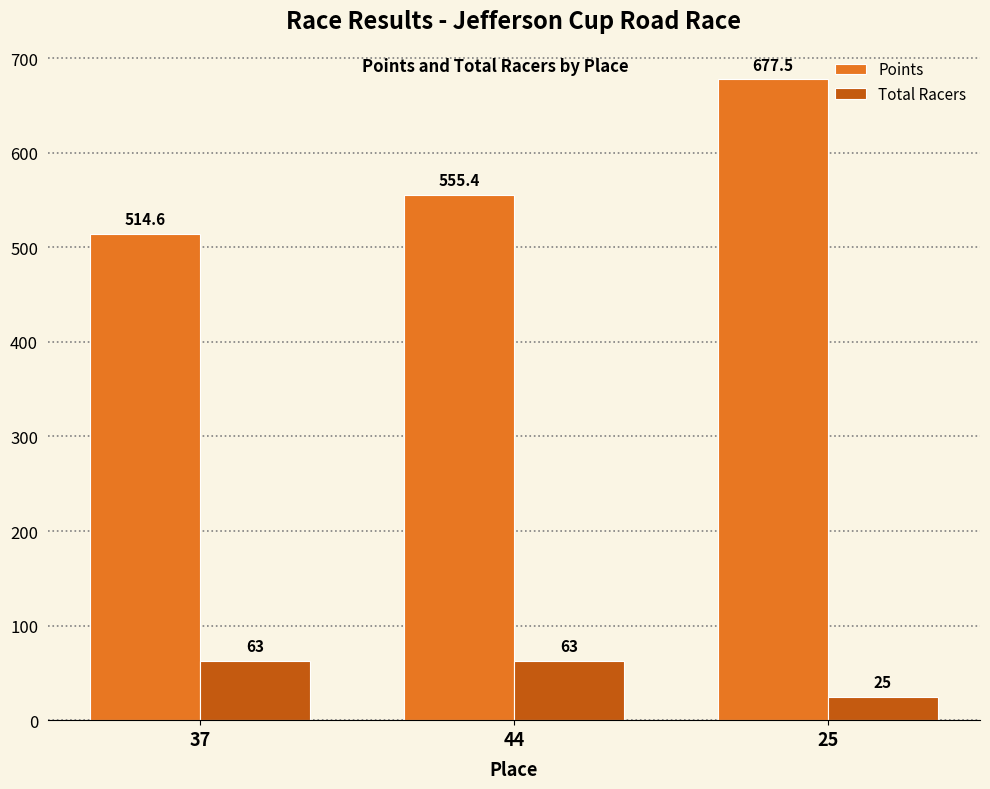

What position from the left is 44?

2